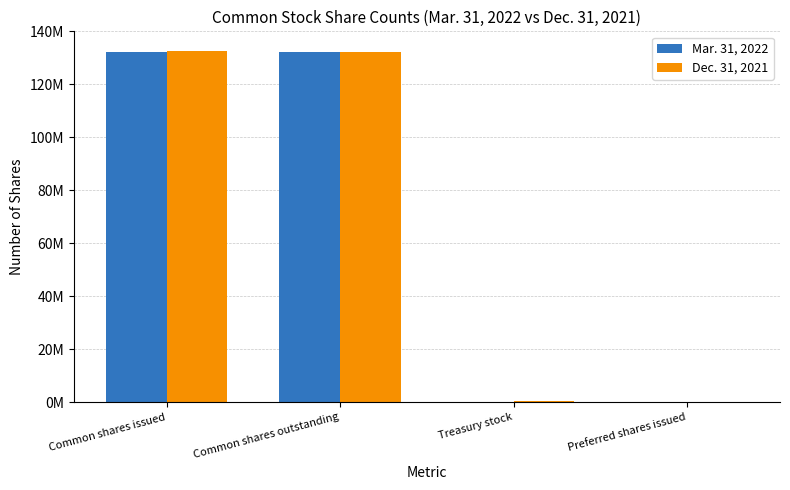

Is it true that Mar. 31, 2022 equals 132052000 at Common shares outstanding?

True